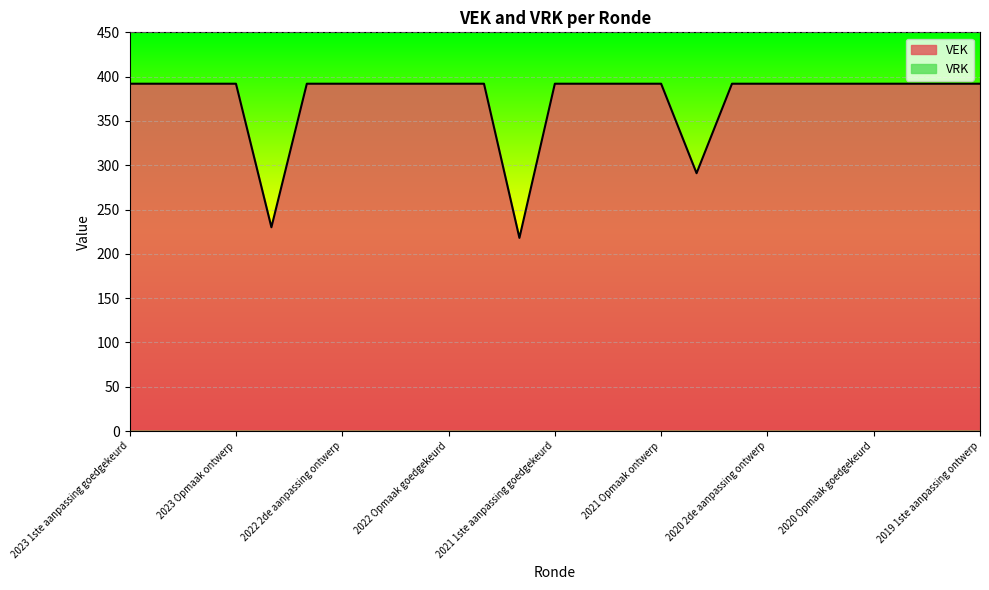

True or false: the data shows 392 at 2022 2de aanpassing goedgekeurd.

True